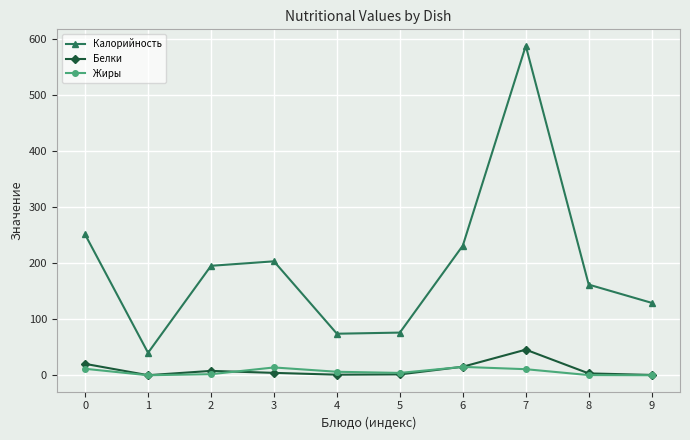

Count the number of data series in this chart.

3